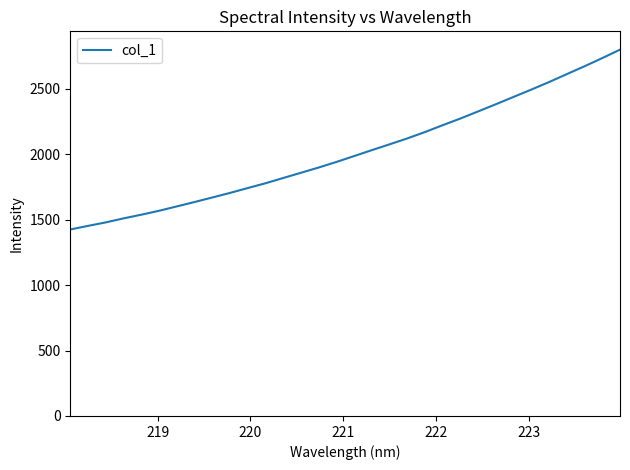

What is the minimum value shown in the chart?

1425.9